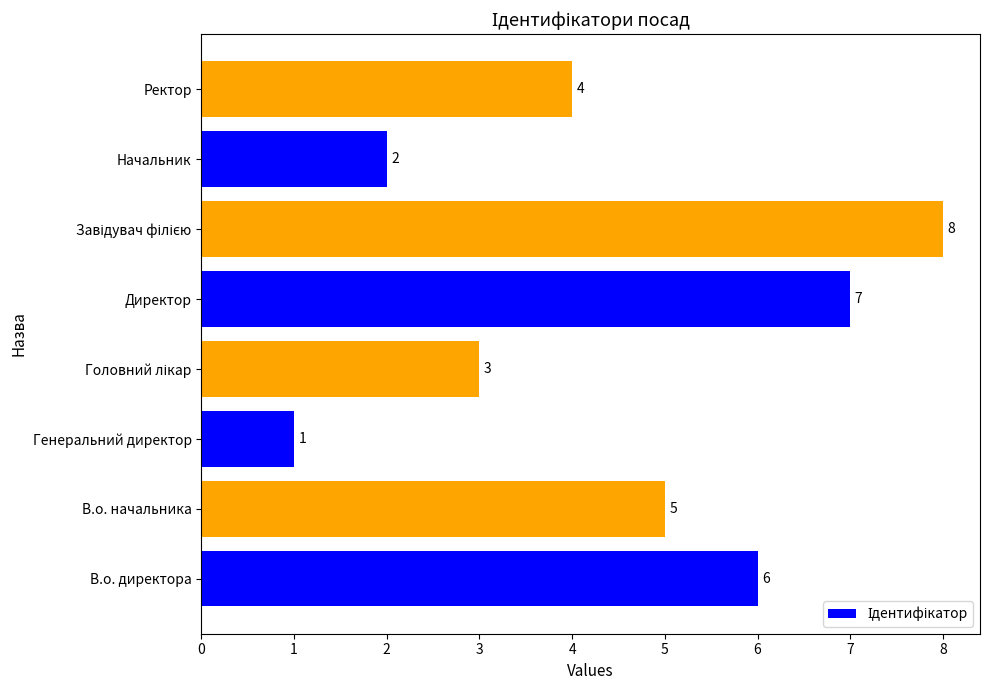

Reading top to bottom, list all the values displayed in this chart.

4	2	8	7	3	1	5	6